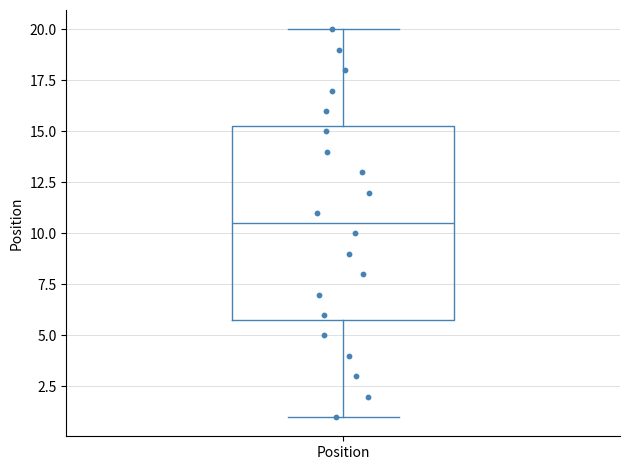

Transcribe this box plot: give where the median line is, the range the box spans, and where the two whiskers end, as read against the y-axis. The values are not printed on the chart, so give them approximately, as read against the axis.

median 10.5, box 6.0 to 15.5, whiskers 1.0 to 20.0